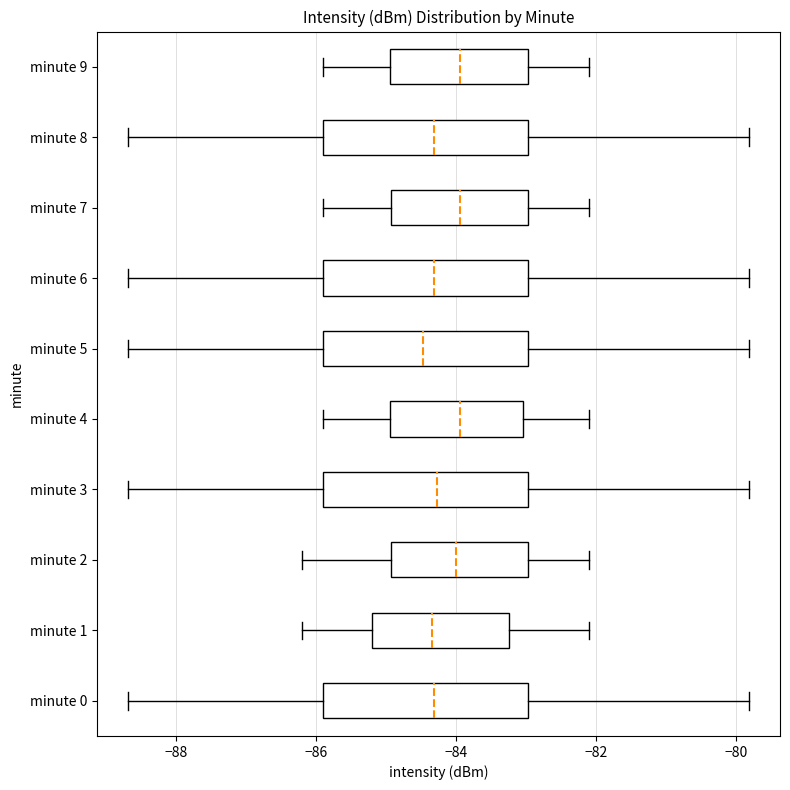

Where is the right edge of the box for minute 8 on the x-axis? The values are not printed on the chart, so give them approximately, as read against the axis.

-83.0